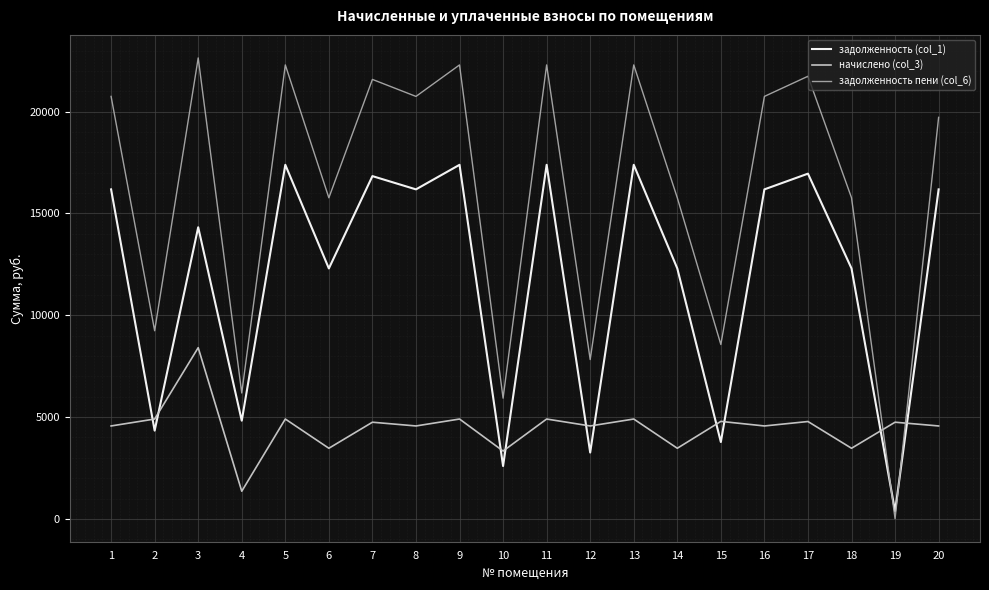

How many intersections are there between начислено (col_3) and задолженность пени (col_6)?

2